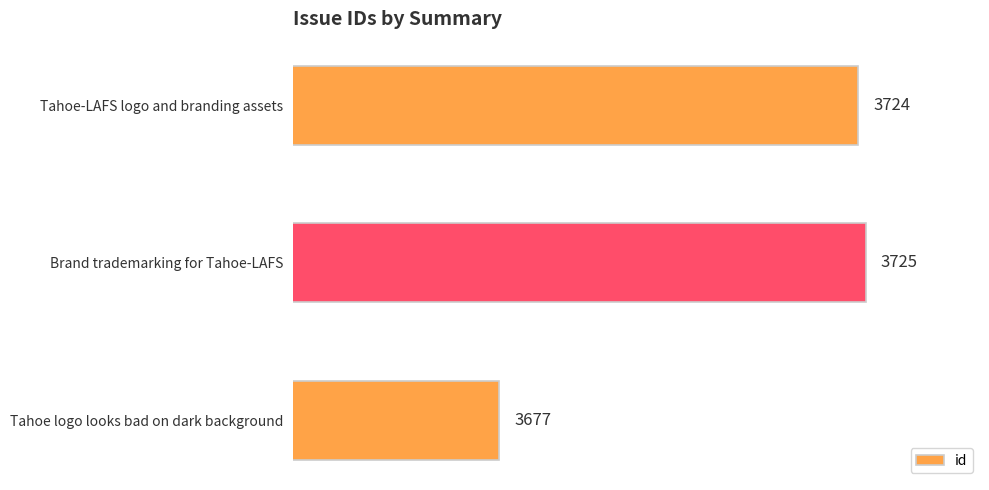

Where is the data nearest to the value 3701?

Tahoe-LAFS logo and branding assets